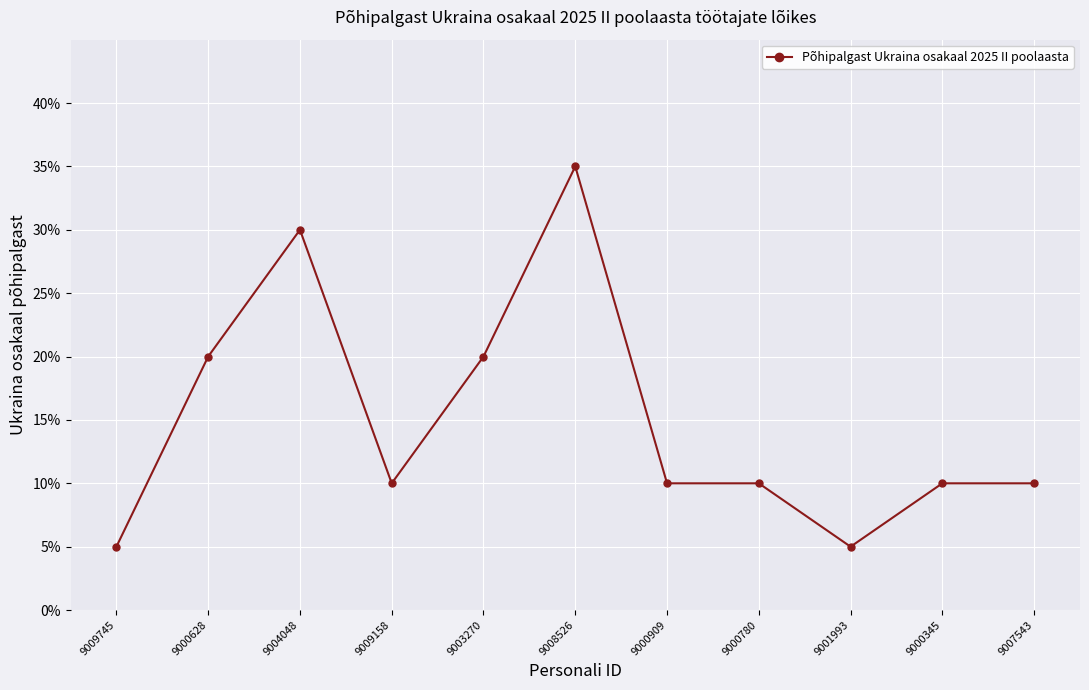

Is this an area chart (filled region under the line)?

No